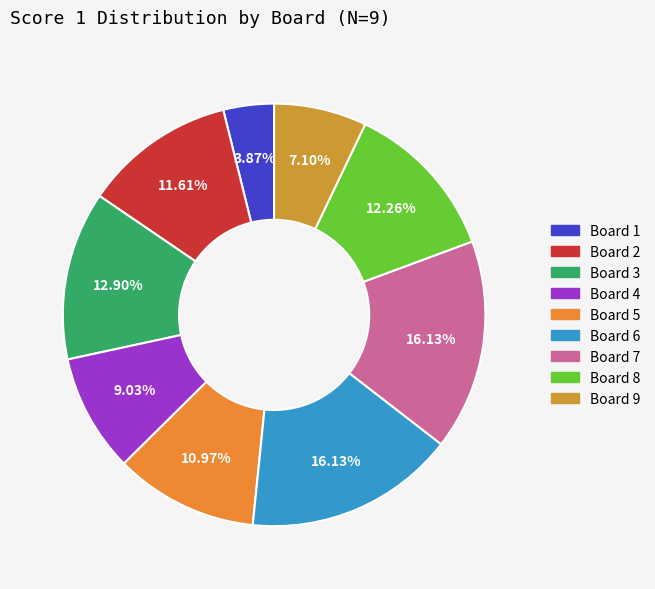

What is the change in value from Board 2 to Board 8?

+1